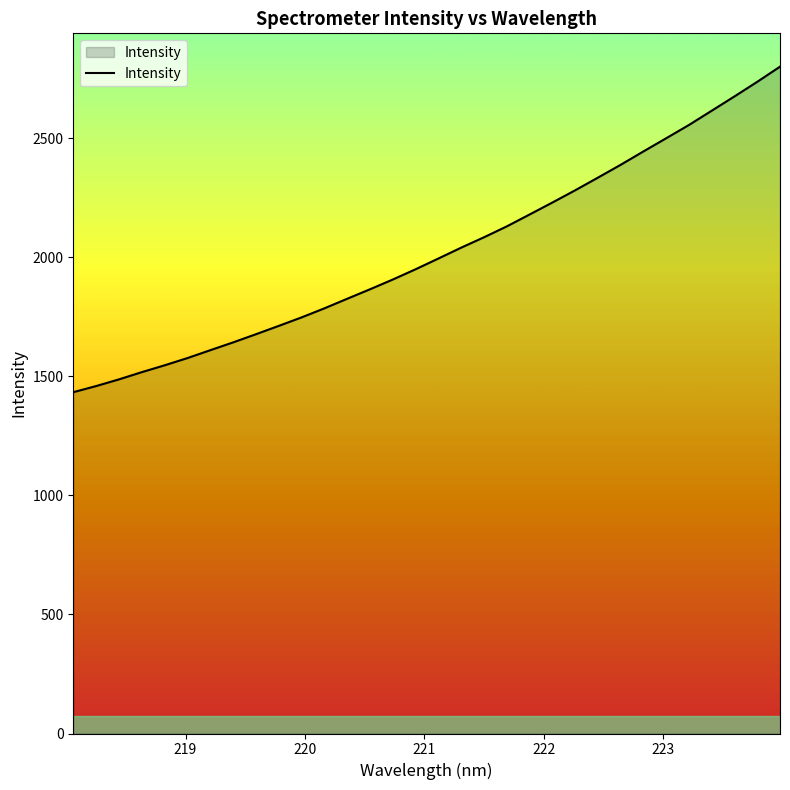

What is the maximum value shown in the chart?

2800.4